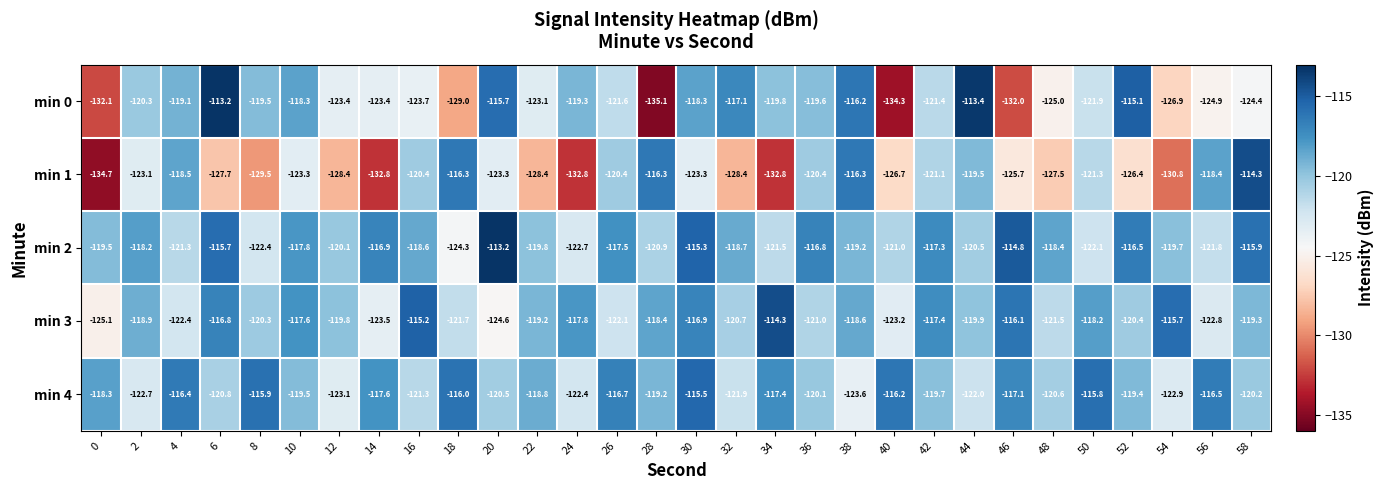

What is the minimum value for min 2?

-124.3